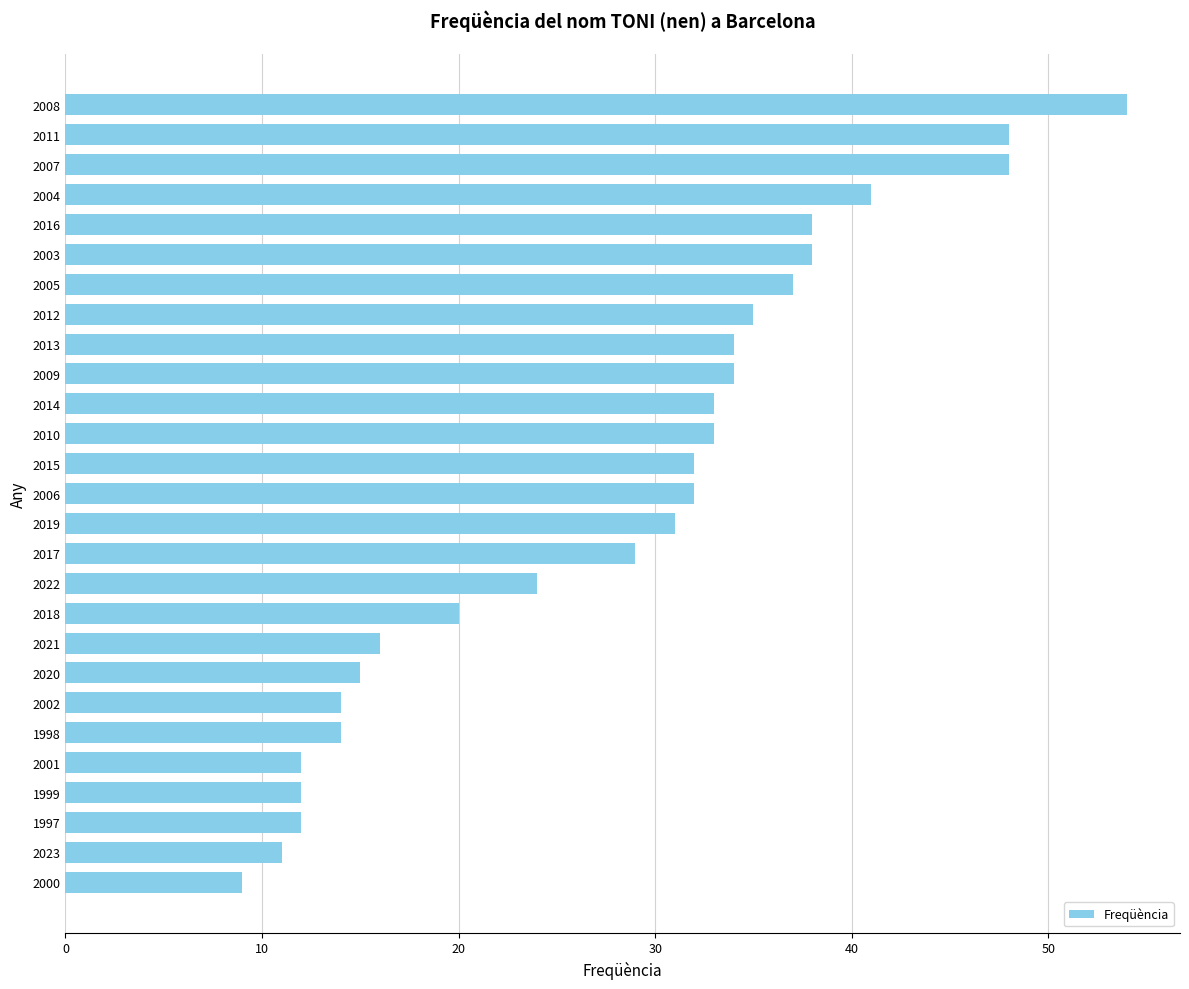

What is the sum of all values?

756